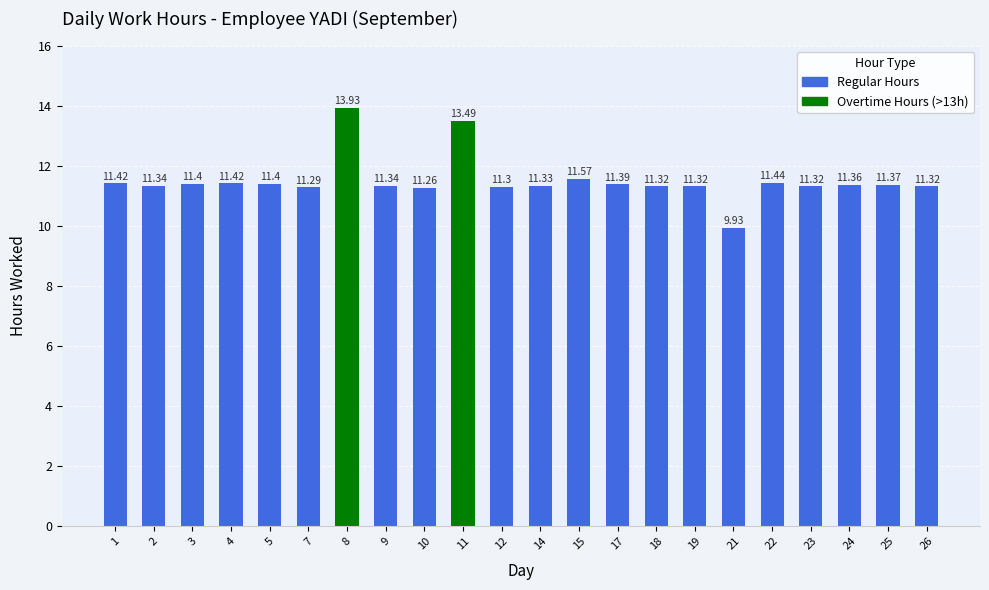

What is the minimum value shown in the chart?

9.9